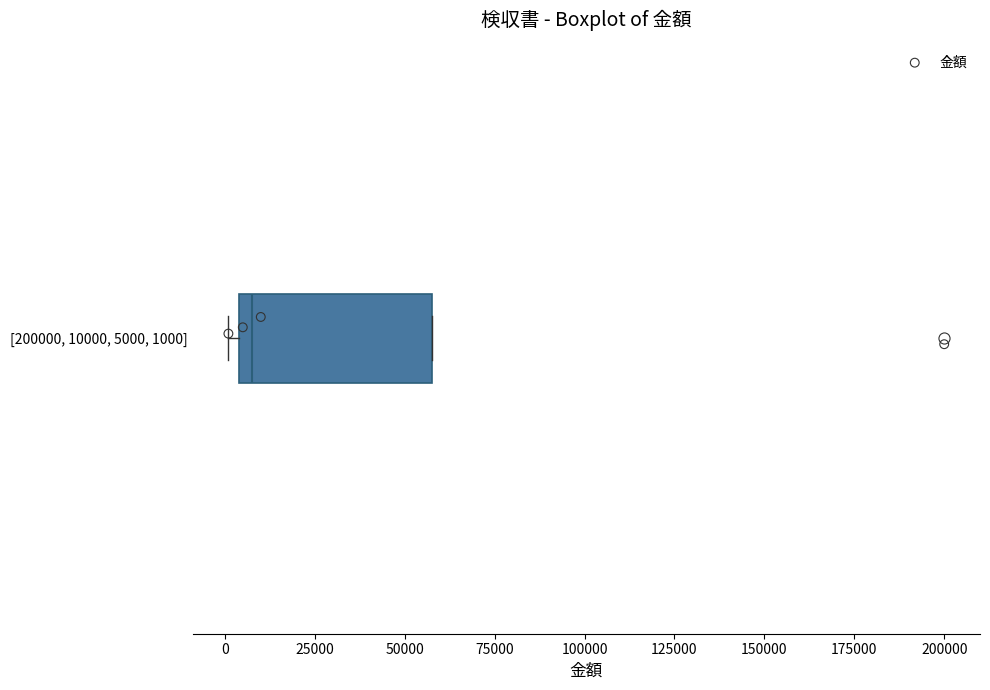

Read this box plot against the x-axis: the position of the median line, the range covered by the box, and the ends of both whiskers. The values are not printed on the chart, so give them approximately, as read against the axis.

median 10000, box 5000 to 60000, whiskers 0 to 60000